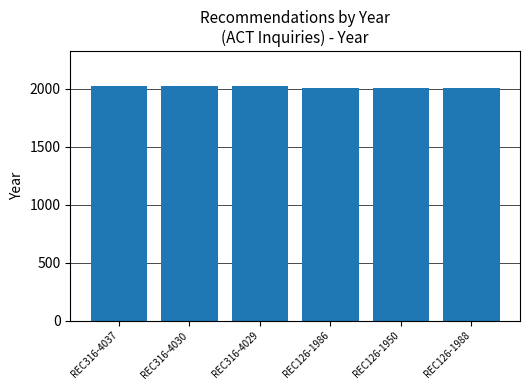

What is the value of the 5th bar from the left?

2006